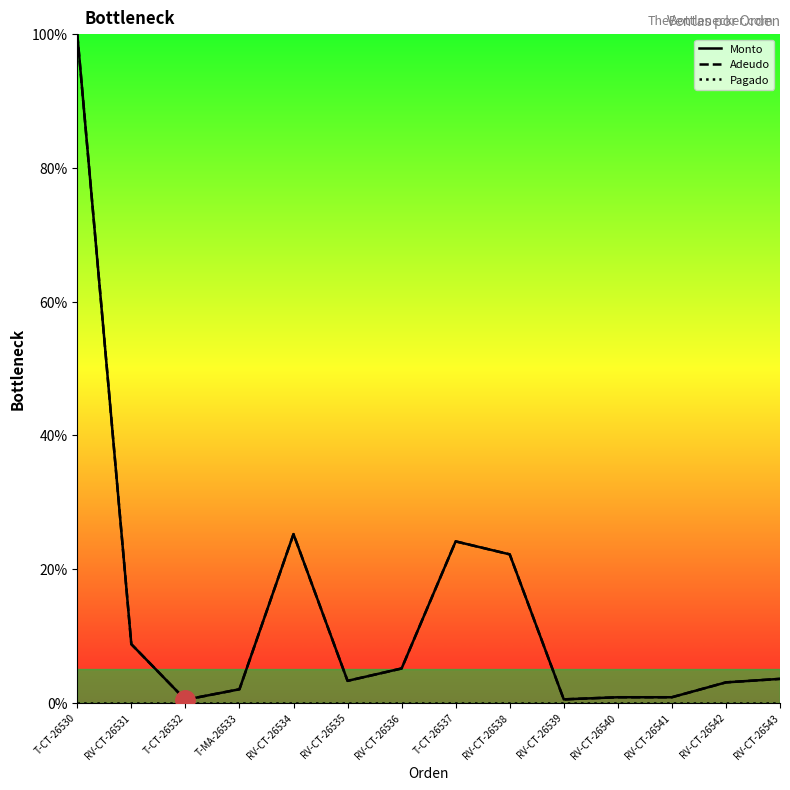

What is the label of the 11th point from the right?

T-MA-26533